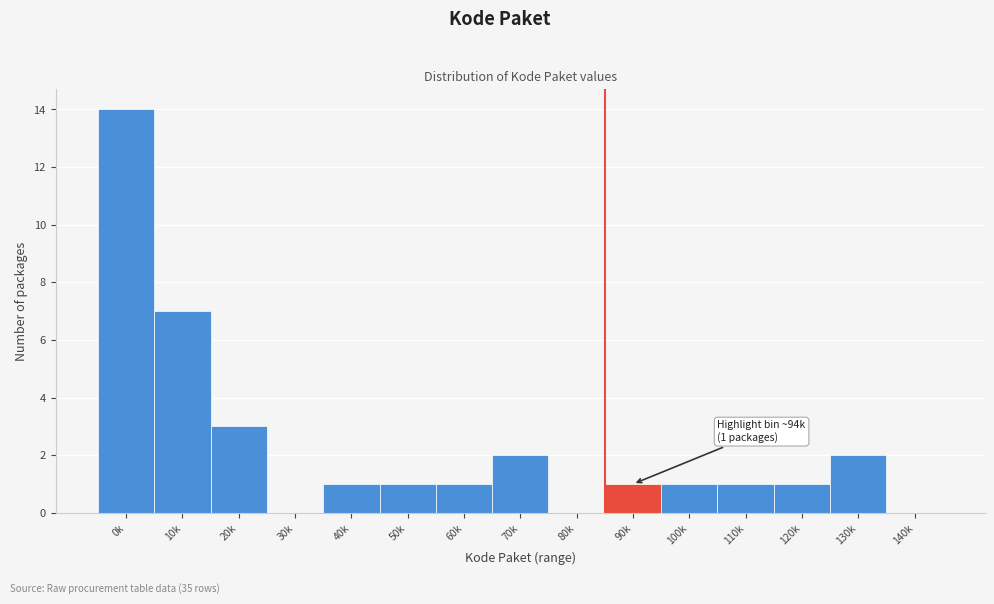

Reading right to left, what are all the values shown in this chart?

140k=0	130k=2	120k=1	110k=1	100k=1	90k=1	80k=0	70k=2	60k=1	50k=1	40k=1	30k=0	20k=3	10k=7	0k=14